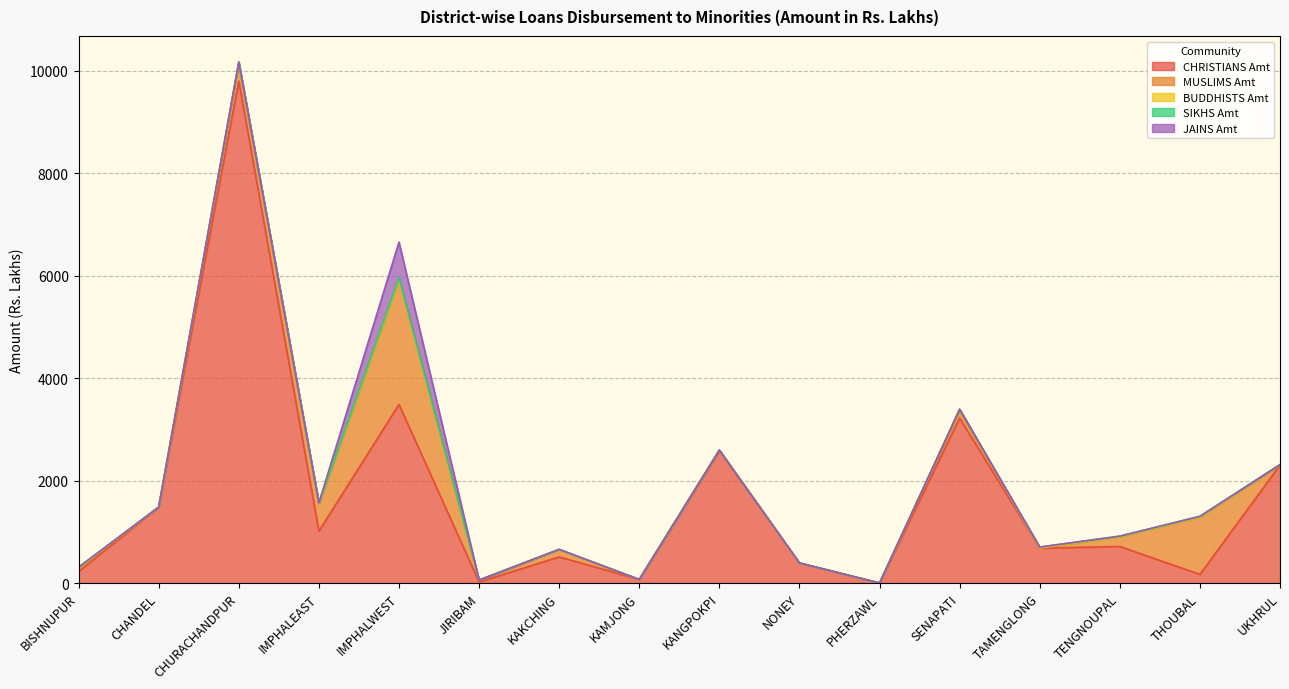

The value of BUDDHISTS Amt at KAMJONG is 0.0. True or false?

True